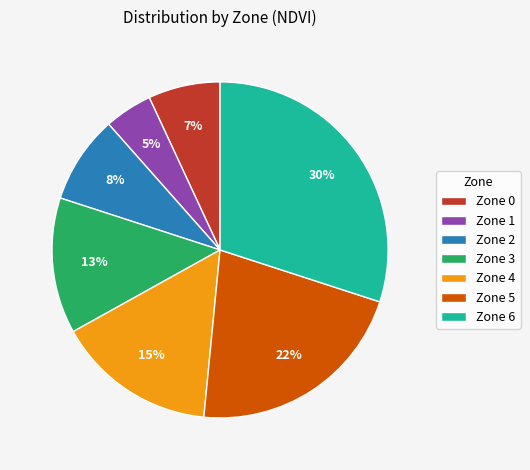

To the nearest percent, what is the average slice percentage?

14%